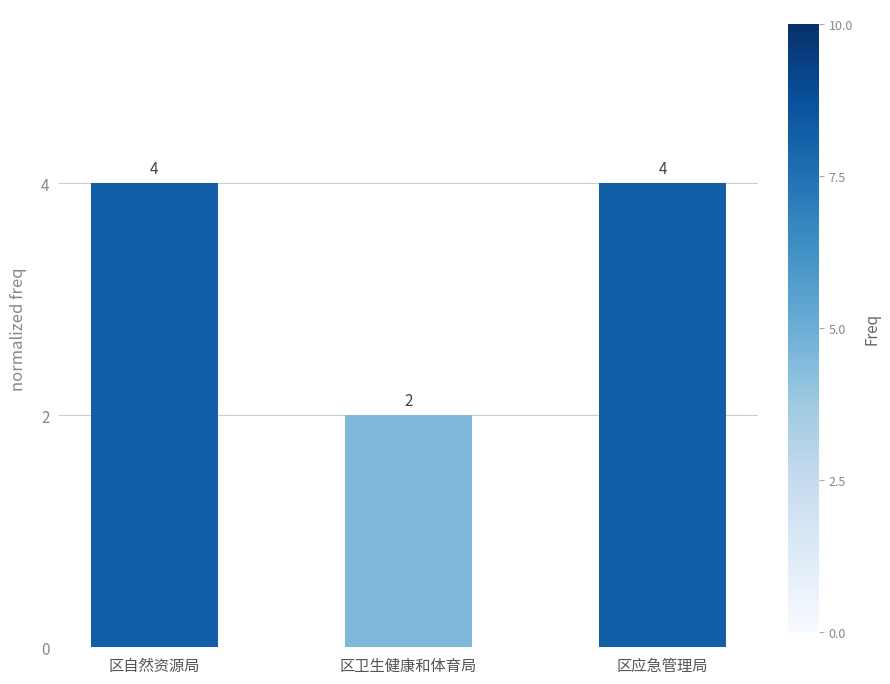

What is the change in value from 区自然资源局 to 区卫生健康和体育局?

-2